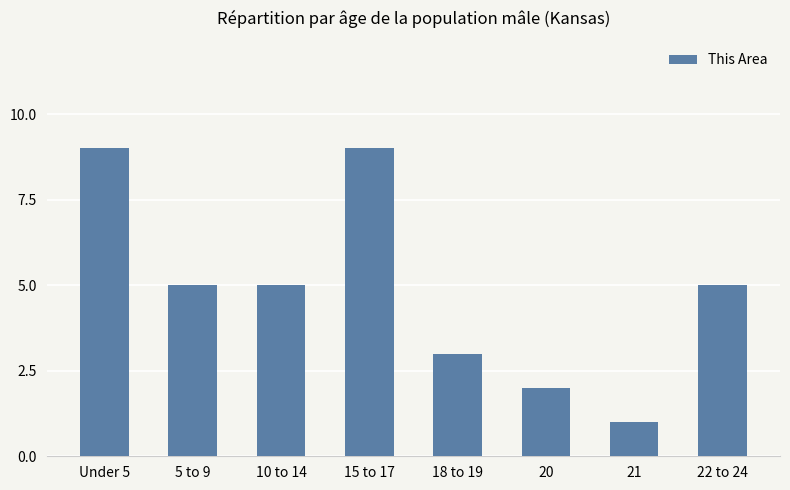

Which category has the lowest value across all series?

21